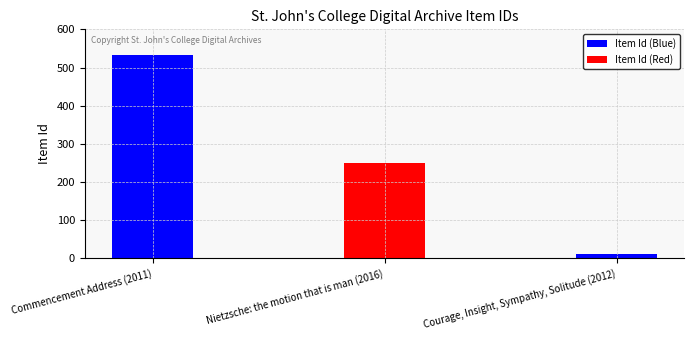

Rank the categories by value from lowest to highest.

Courage, Insight, Sympathy, Solitude (2012), Nietzsche: the motion that is man (2016), Commencement Address (2011)